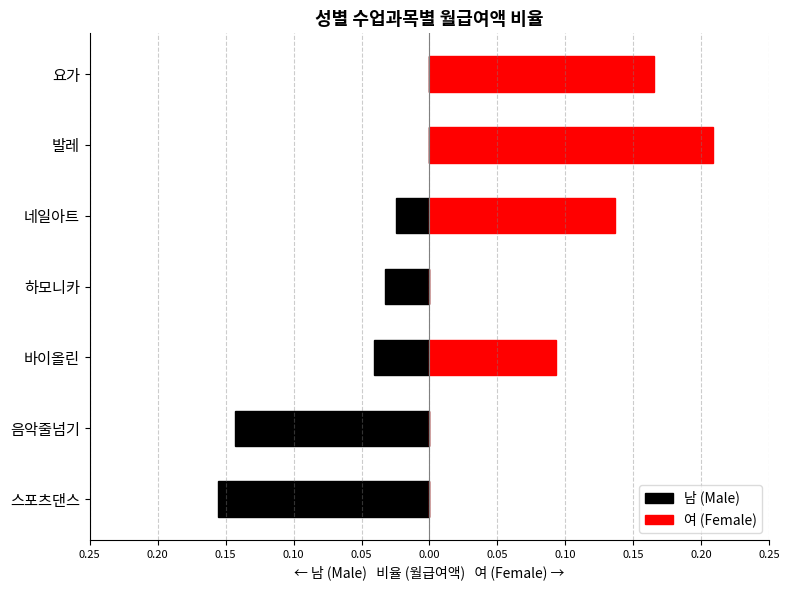

What is the spread (max minus min) of values at 음악줄넘기?

0.1